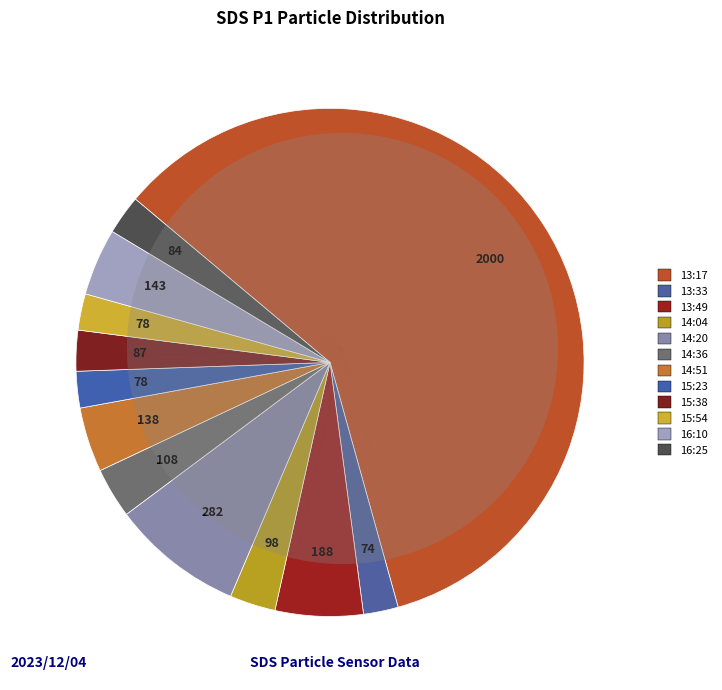

Does 13:17 represent more than half of the total?

Yes